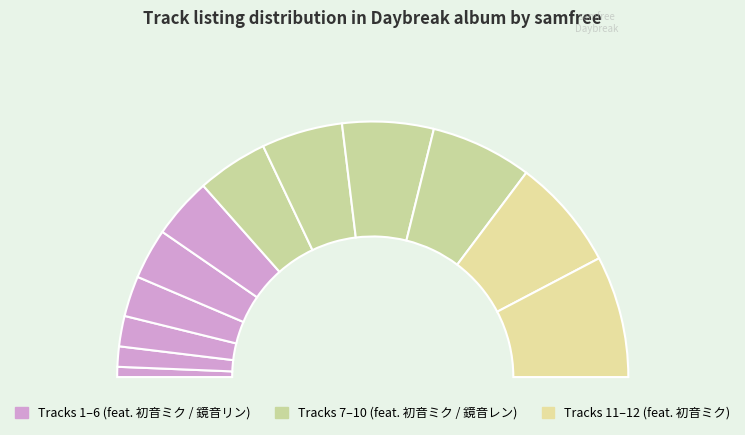

To the nearest percent, what portion does 桜のような恋でした represent?

4%